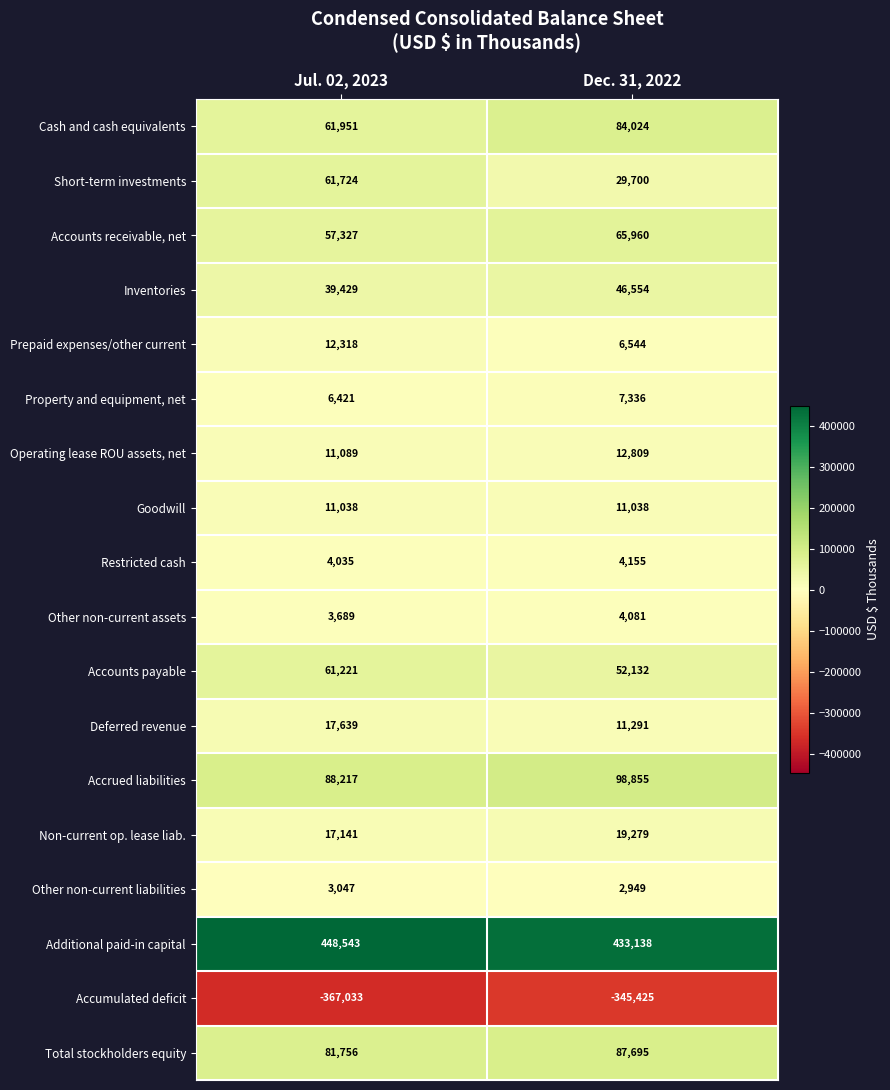

What is the average value of the Prepaid expenses/other current series?

9431